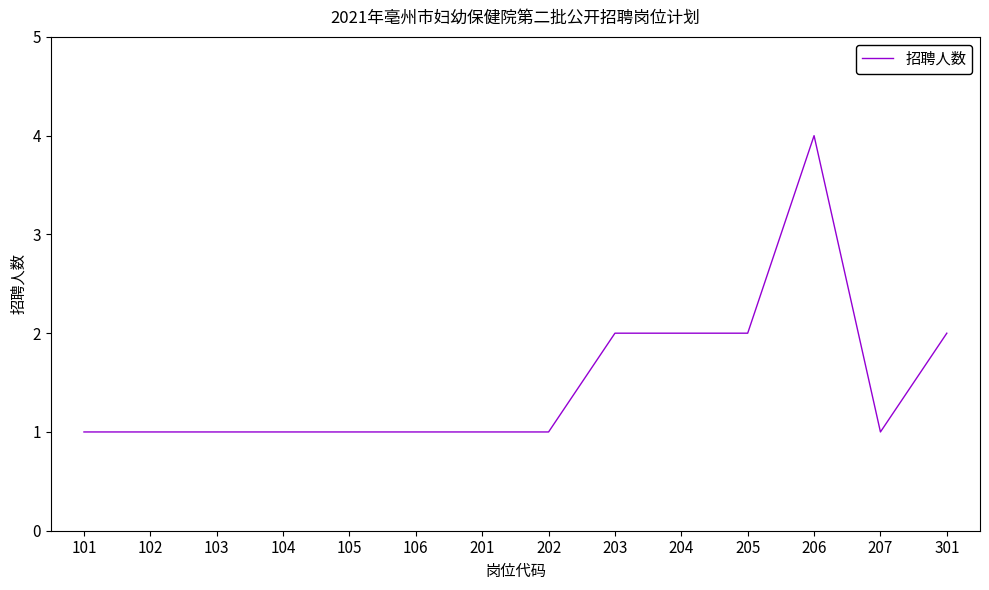

True or false: the data shows 2 at 301.

True